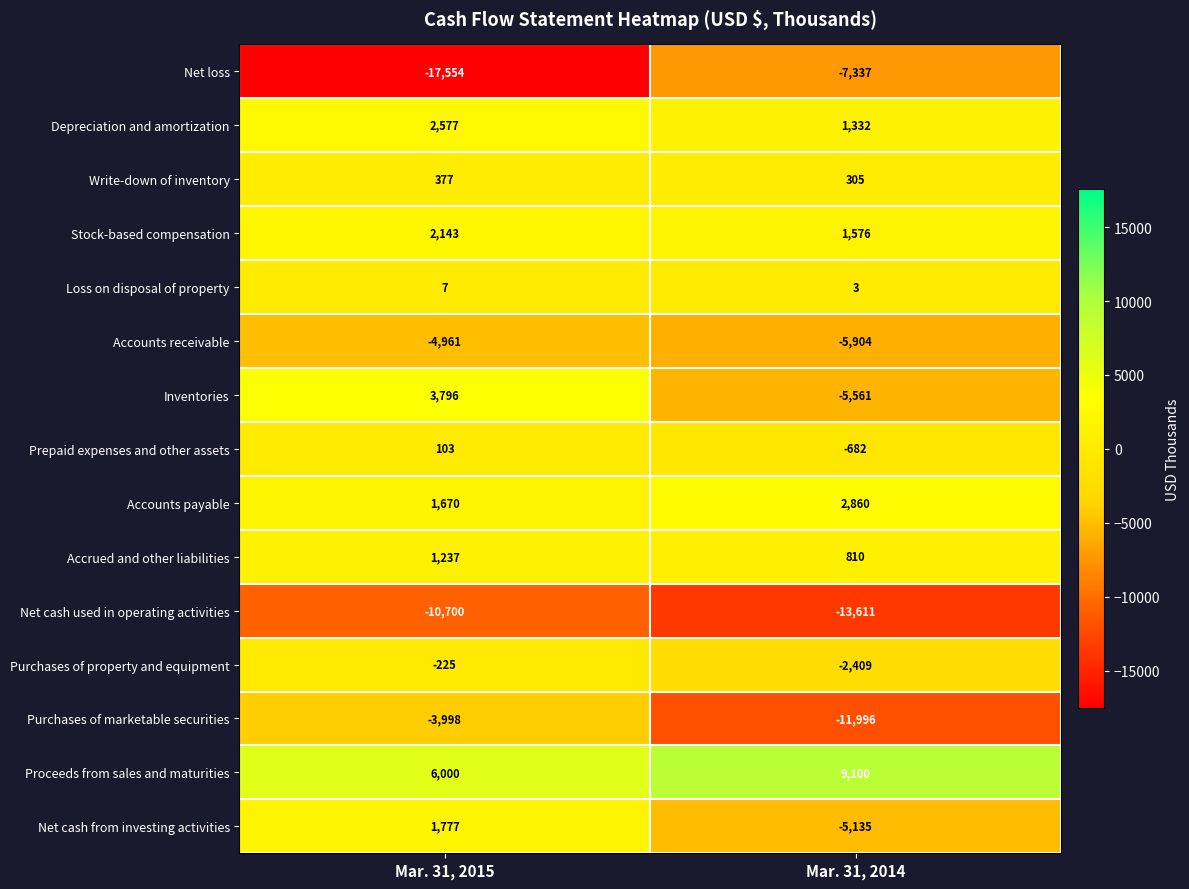

What is the sum of the Purchases of marketable securities values at Mar. 31, 2015 and Mar. 31, 2014?

-15994